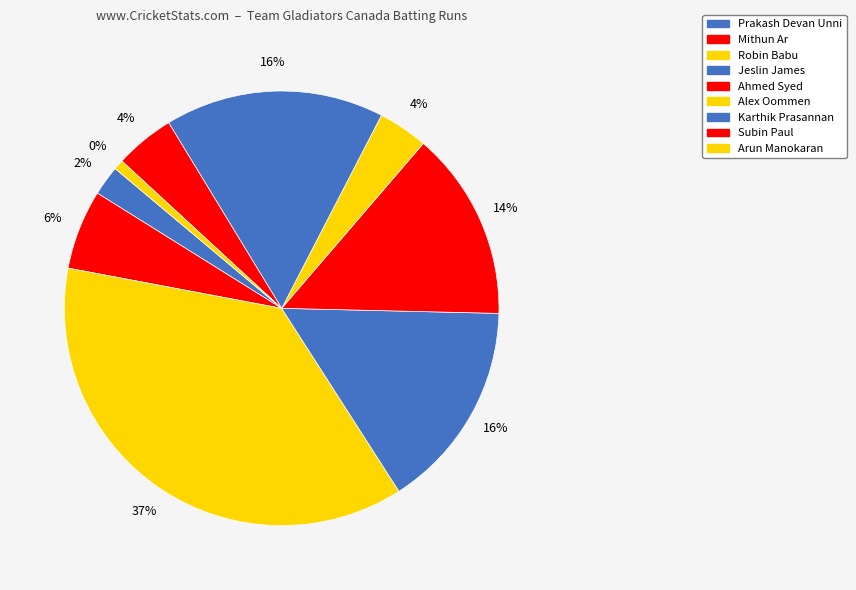

Is there any slice that represents more than half of the pie?

No